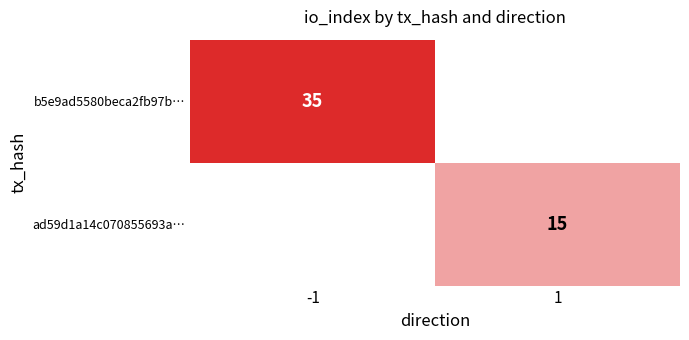

The value of ad59d1a14c070855693a… at 1 is 6. True or false?

False